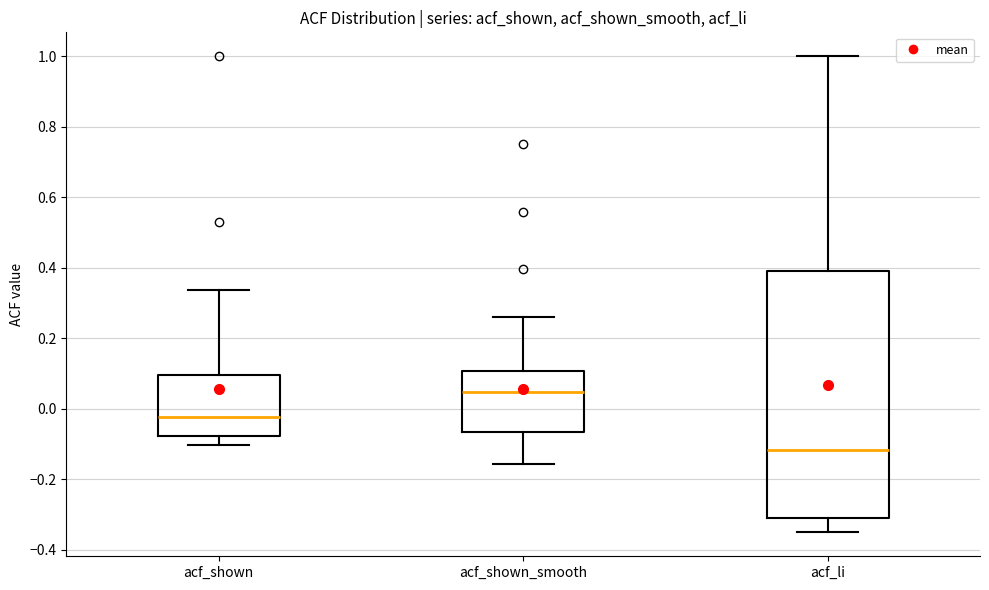

Which box is the tallest, from its lower edge to its upper edge?

acf_li